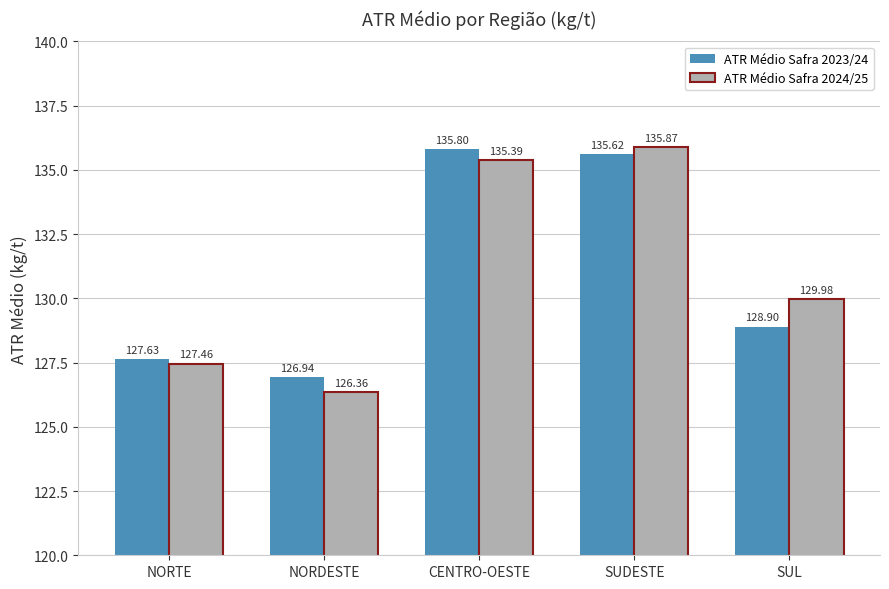

At how many categories does at least one series exceed 134?

2